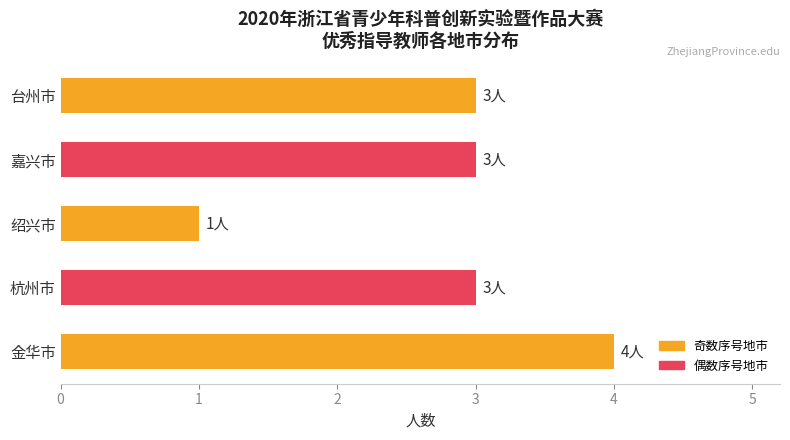

Is it true that the value at 台州市 is 3?

True